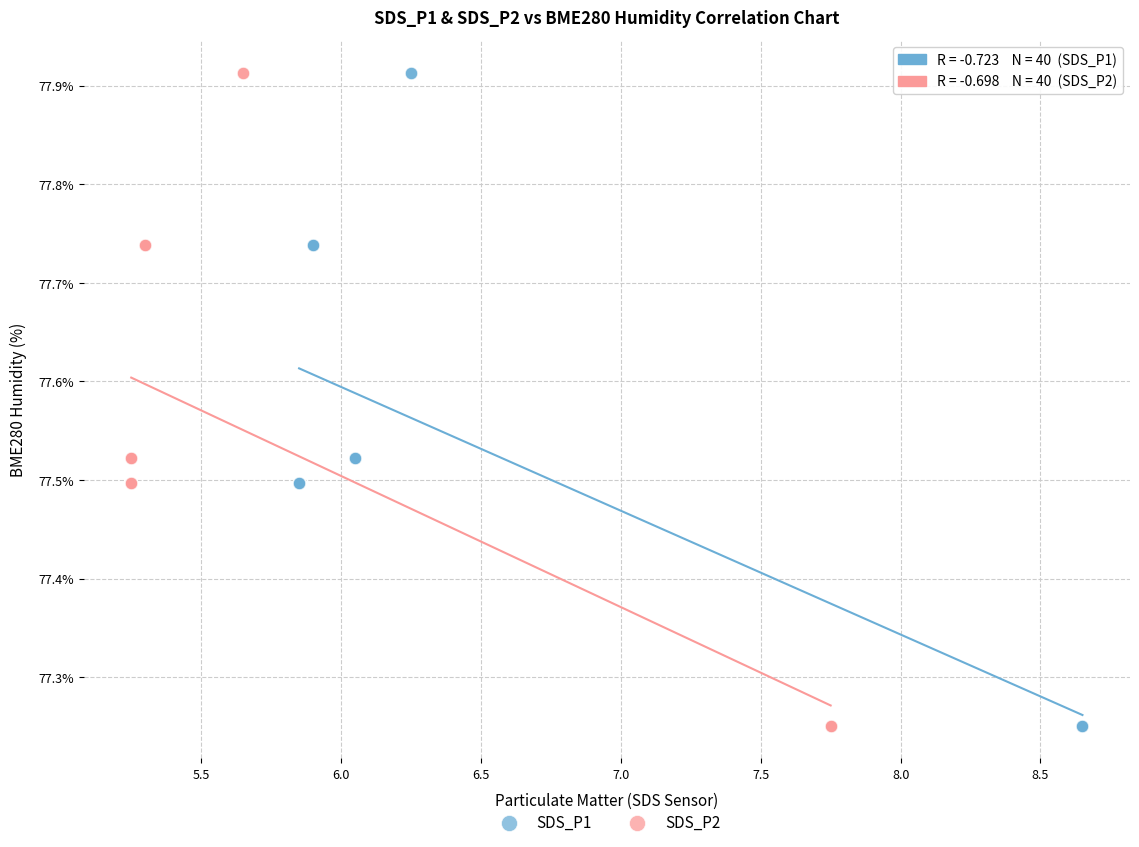

What are all the series names shown in the legend?

SDS_P1, SDS_P2